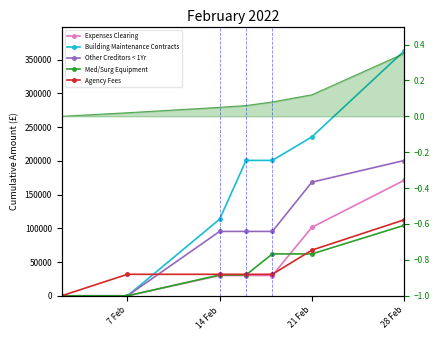

What is the difference between the second highest and minimum values in the Building Maintenance Contracts series?

235475.7